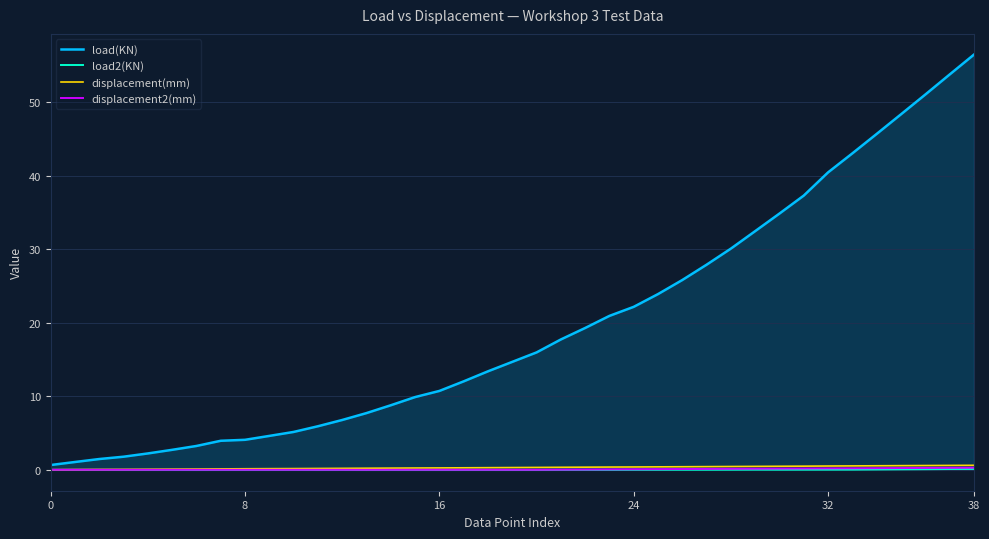

Which series has the largest total across all categories?

load(KN)